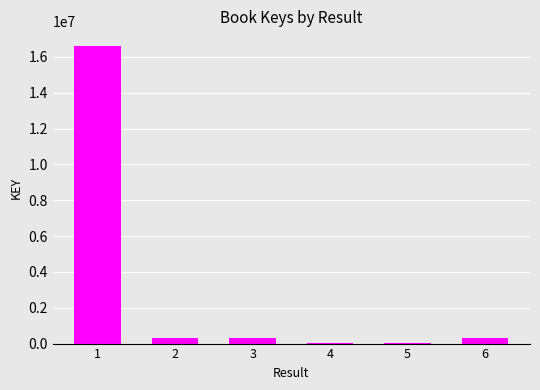

What is the greatest value displayed?

16593514